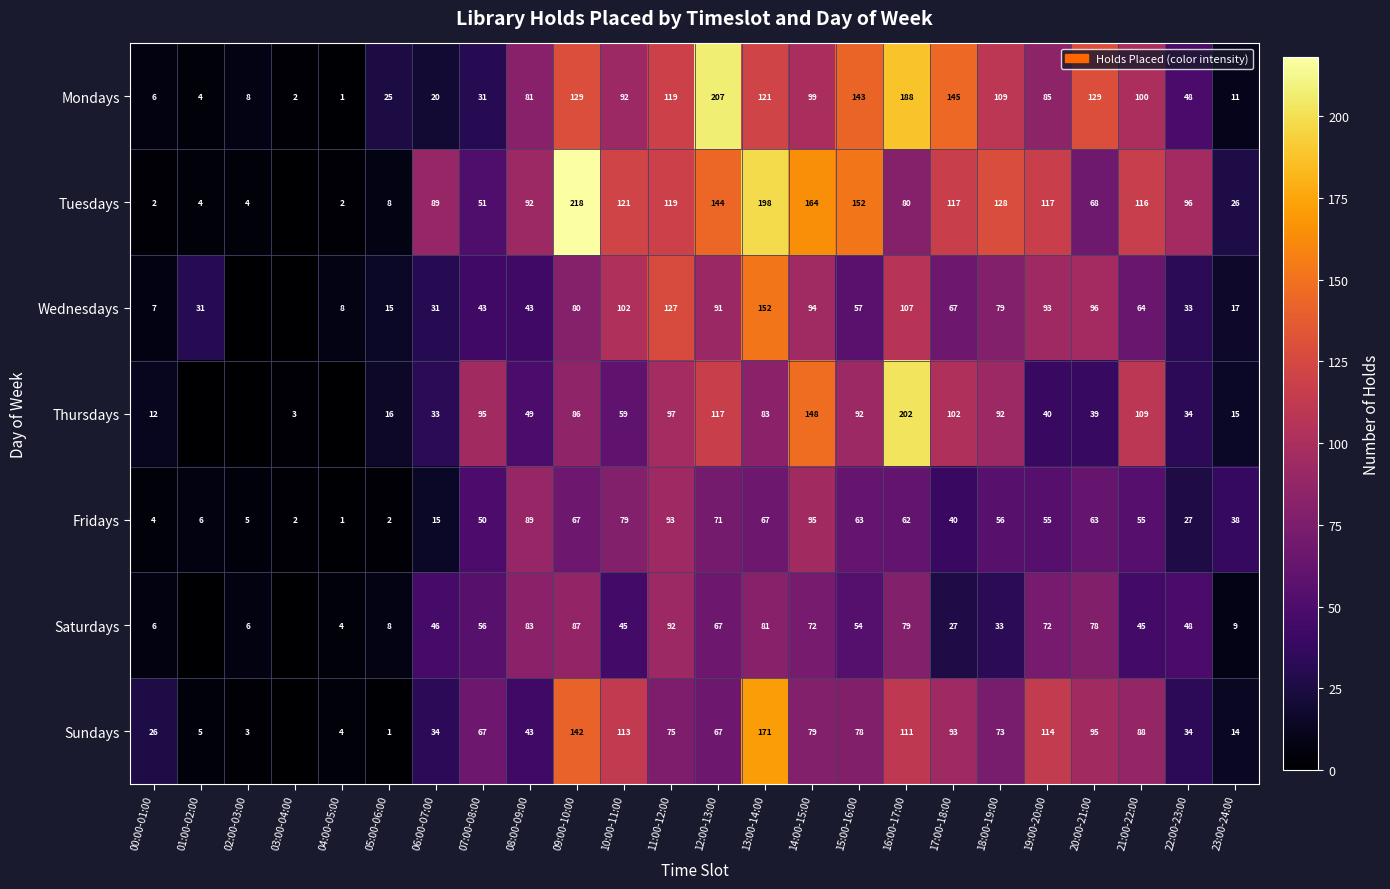

The Saturdays series shows 72 at 19:00-20:00. True or false?

True